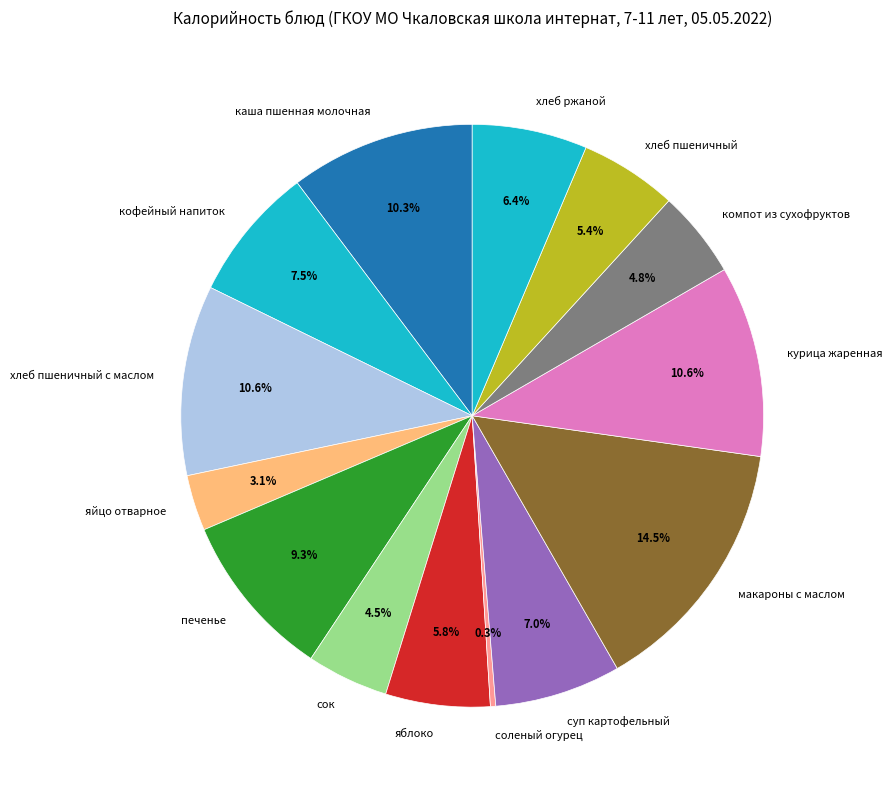

What is the ratio of the value at каша пшенная молочная to the value at компот из сухофруктов?

2.1